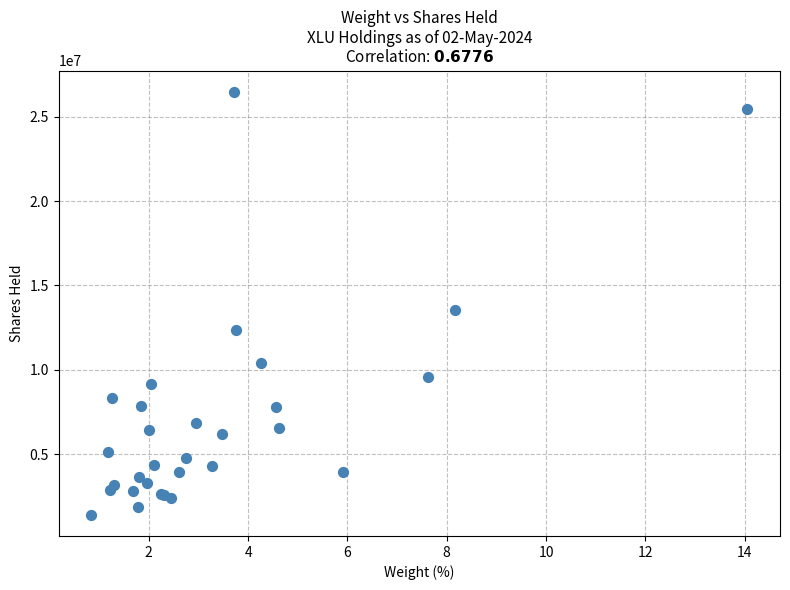

What Y value in the scatter plot is closest to 13943205?

13535777